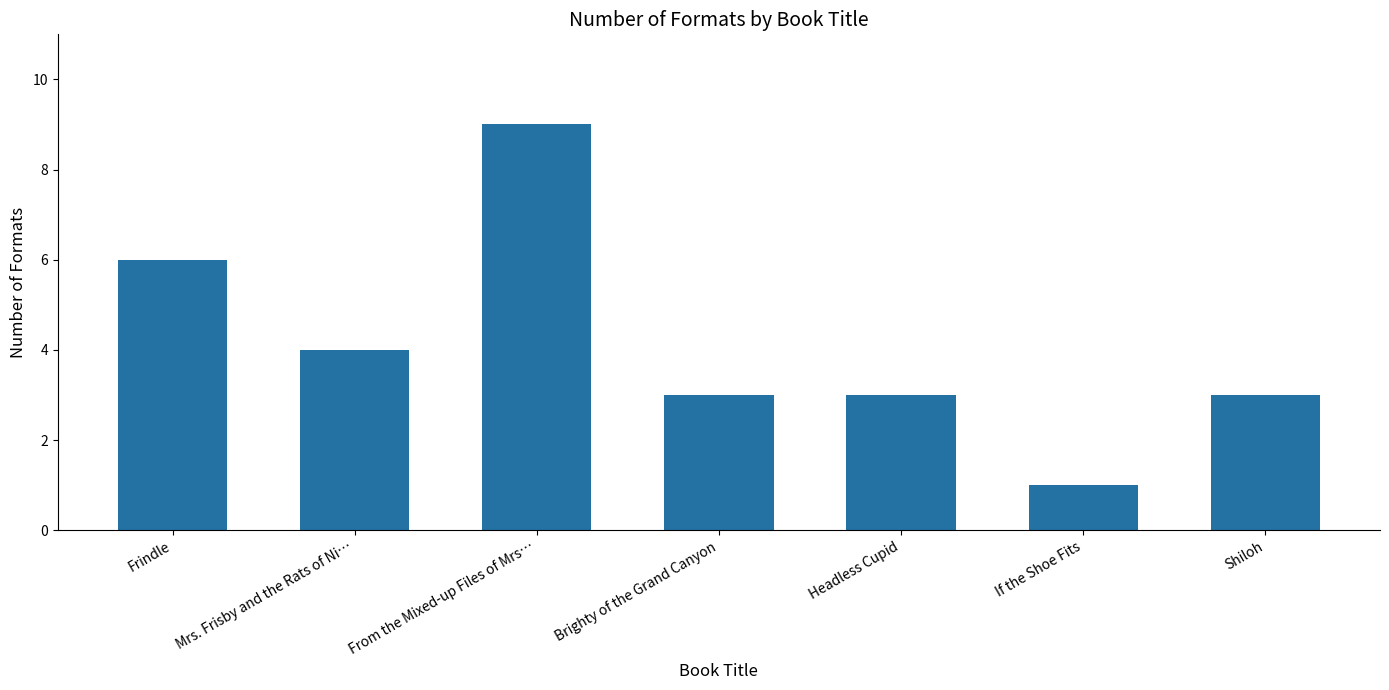

What is the minimum value shown in the chart?

1